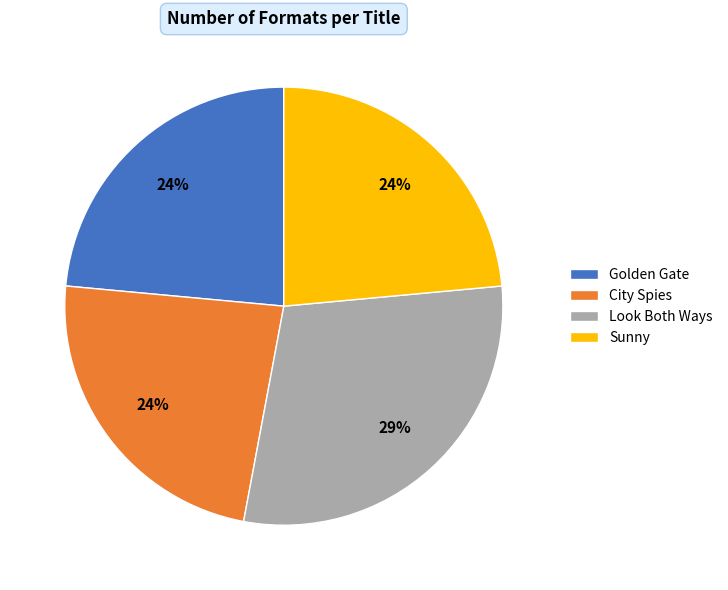

What is the largest slice in the pie chart?

Look Both Ways